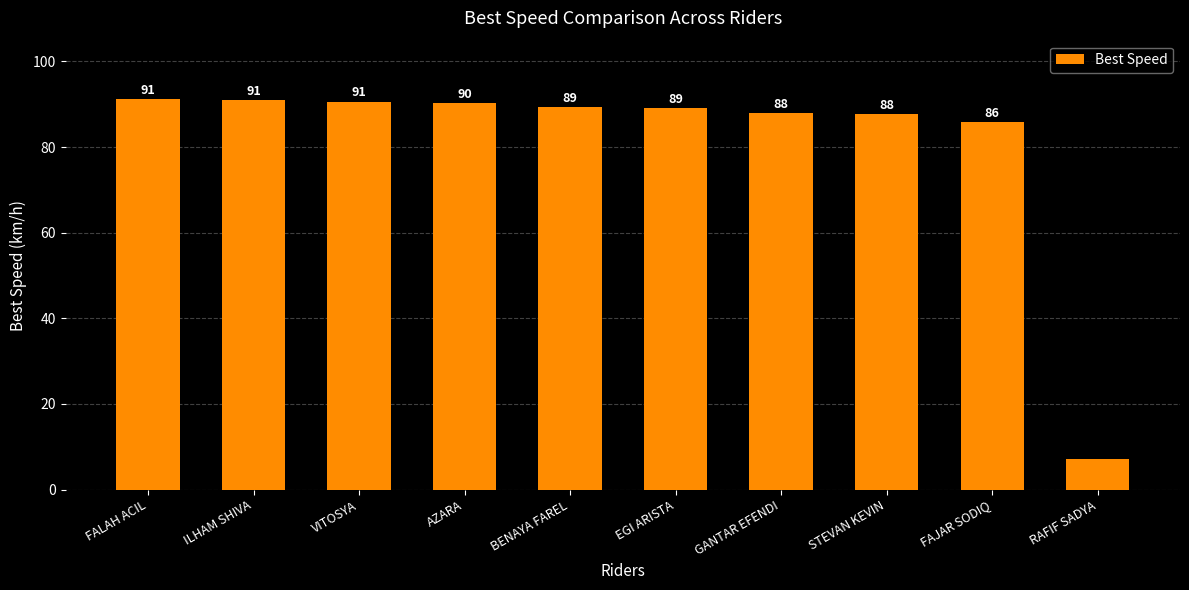

Are the bars horizontal?

No